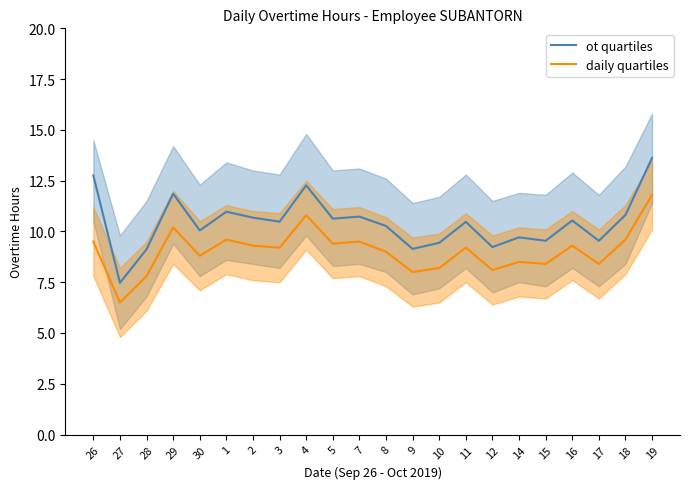

What is the maximum value shown in the chart?

13.6